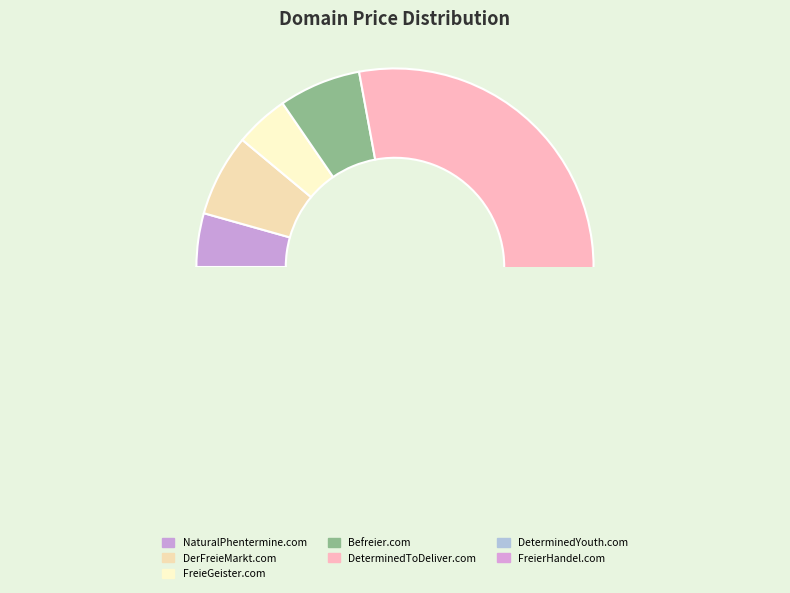

Is it true that DeterminedYouth.com is 14% of the pie?

False